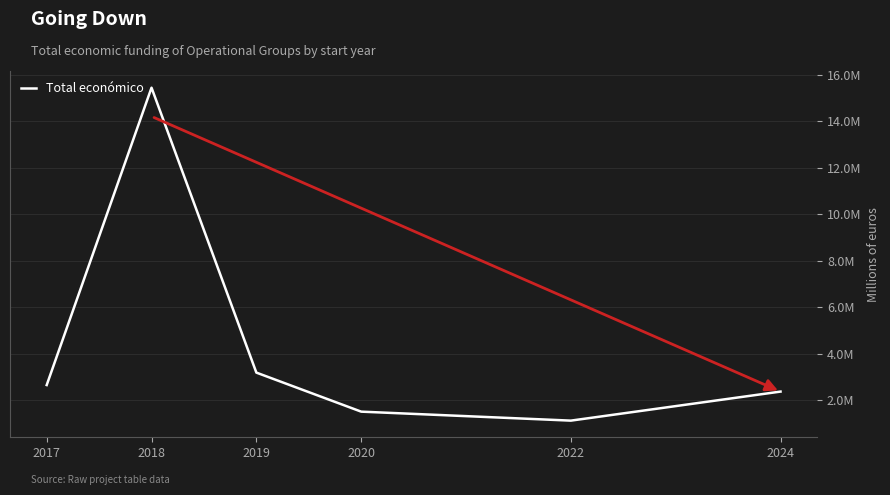

What is the change in value from 2017 to 2022?

-1530100.3